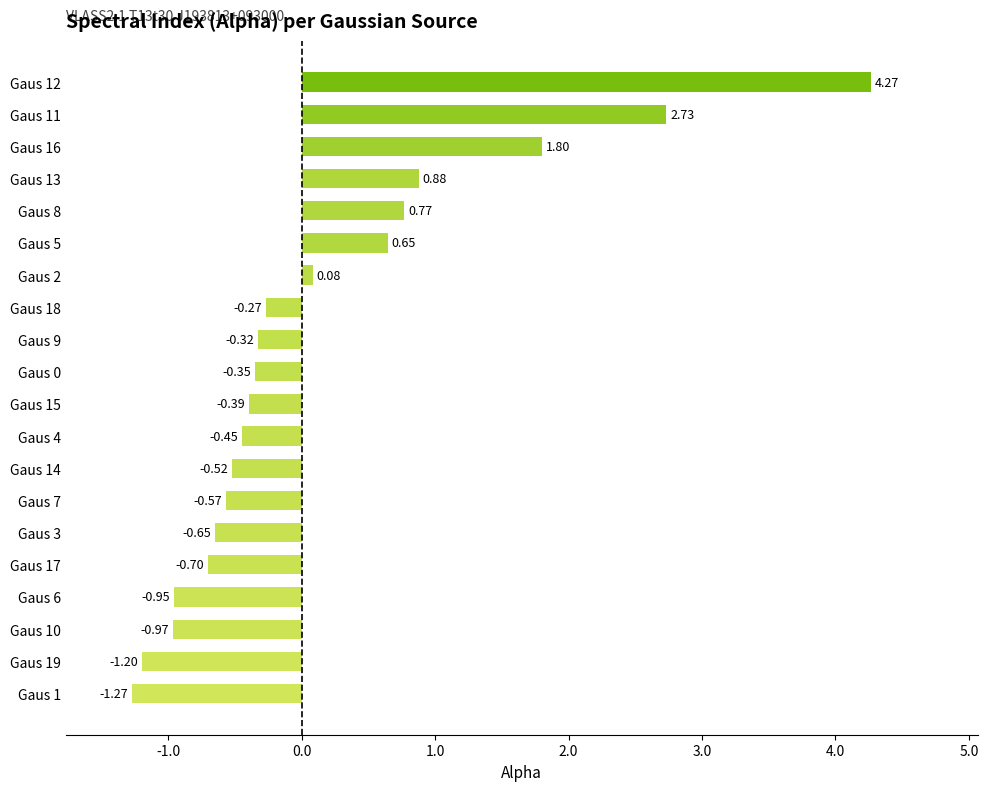

Which has a higher value, Gaus 1 or Gaus 19?

Gaus 19